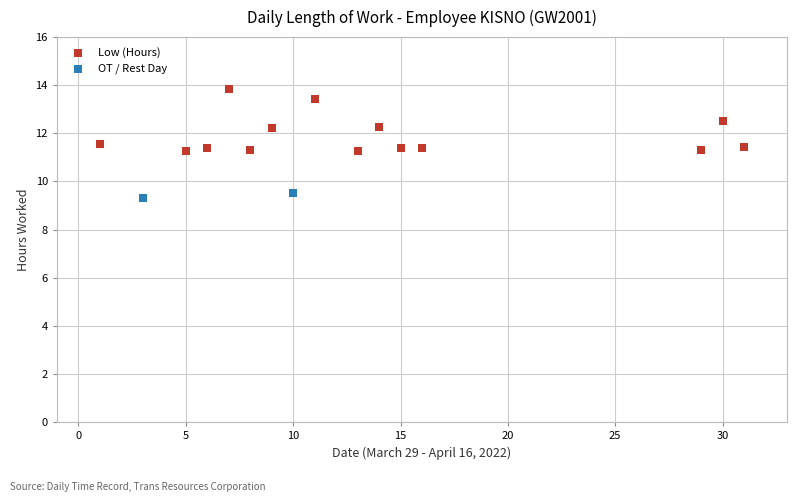

What are all the series names shown in the legend?

Low (Hours), OT / Rest Day